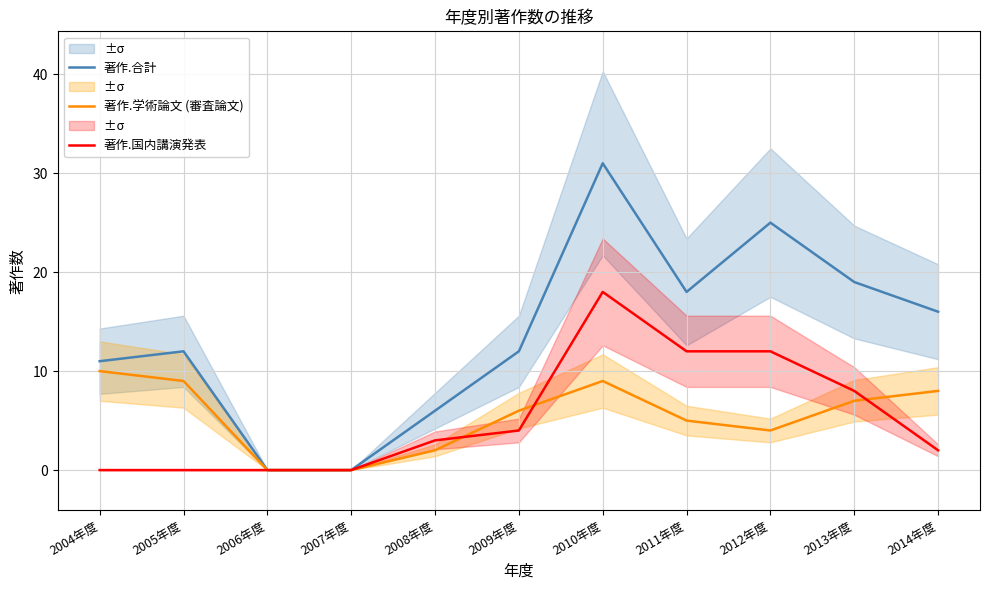

What is the average value of the 著作.国内講演発表 series?

5